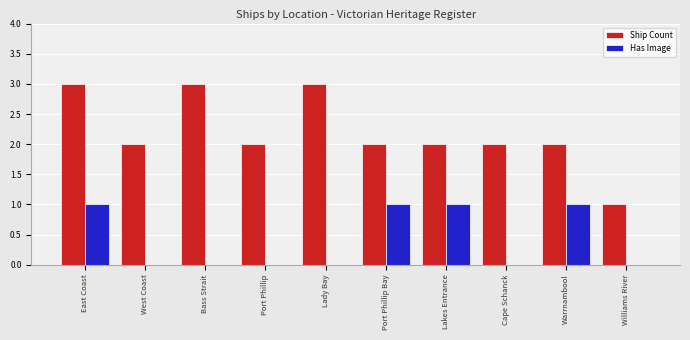

Reading left to right, list all the values displayed in this chart.

Ship Count: 3	2	3	2	3	2	2	2	2	1
Has Image: 1	0	0	0	0	1	1	0	1	0